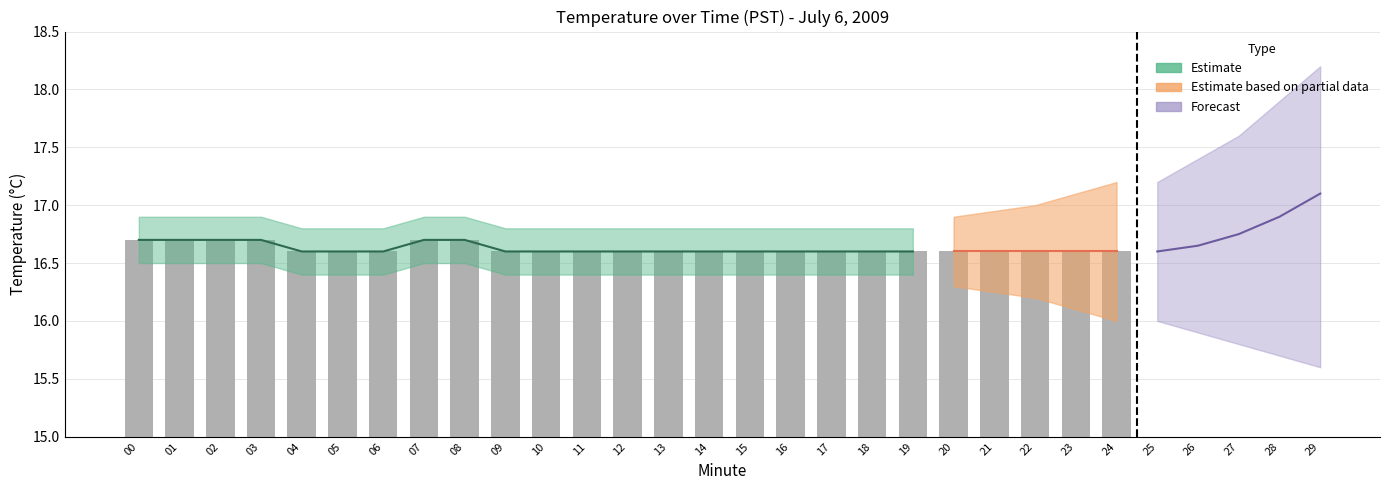

What is the value of the 19th bar from the left?

16.6